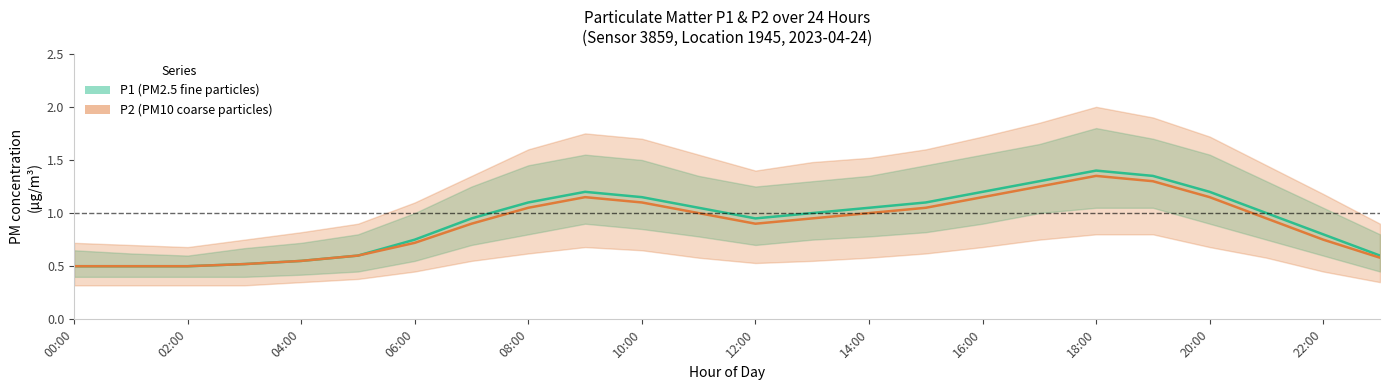

Reading left to right, list all the values displayed in this chart.

P1 (PM2.5): 0.5	0.5	0.5	0.5	0.6	0.6	0.8	0.9	1.1	1.2	1.1	1.1	0.9	1.0	1.1	1.1	1.2	1.3	1.4	1.4	1.2	1.0	0.8	0.6
P2 (PM10): 0.5	0.5	0.5	0.5	0.6	0.6	0.7	0.9	1.1	1.1	1.1	1.0	0.9	0.9	1.0	1.1	1.1	1.2	1.4	1.3	1.1	0.9	0.8	0.6